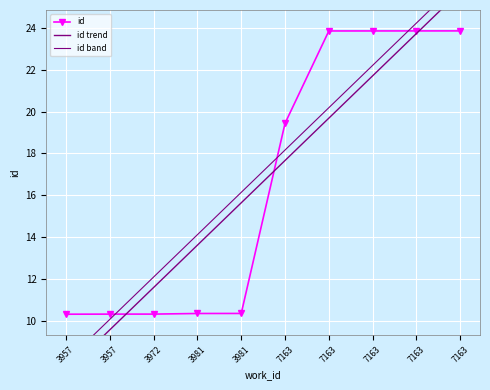

How many lines are shown in the chart?

3